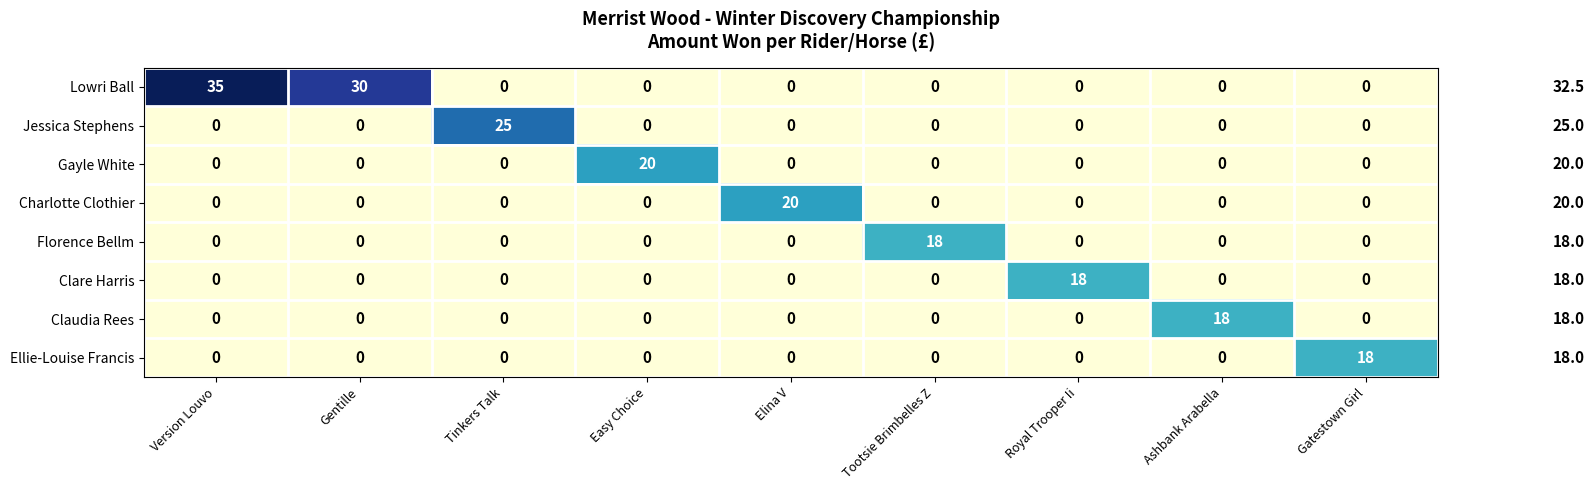

At which category does the chart reach its peak across all series?

Version Louvo